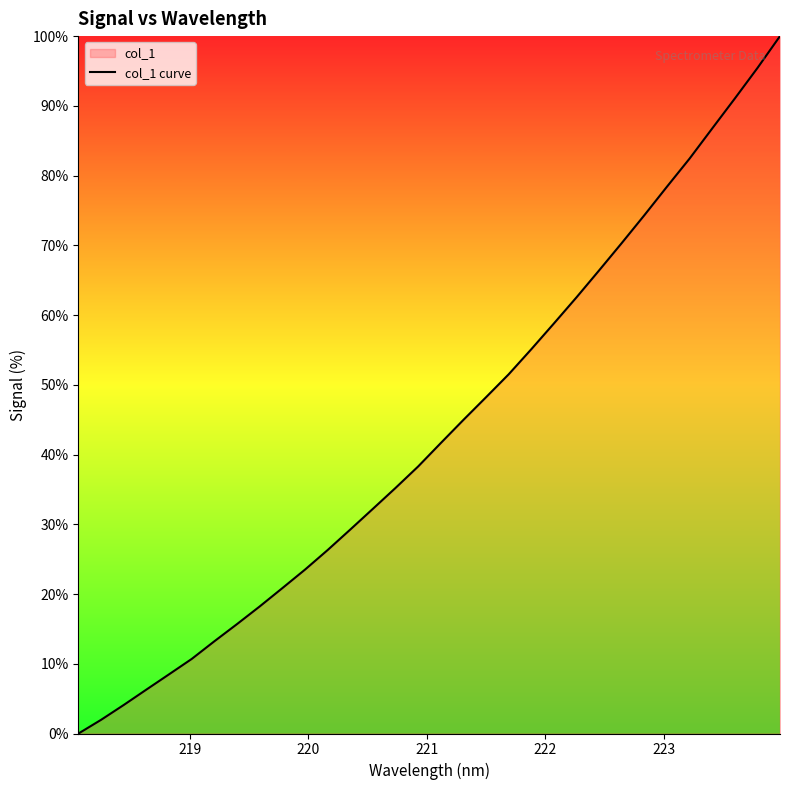

What is the greatest value displayed?

100.0